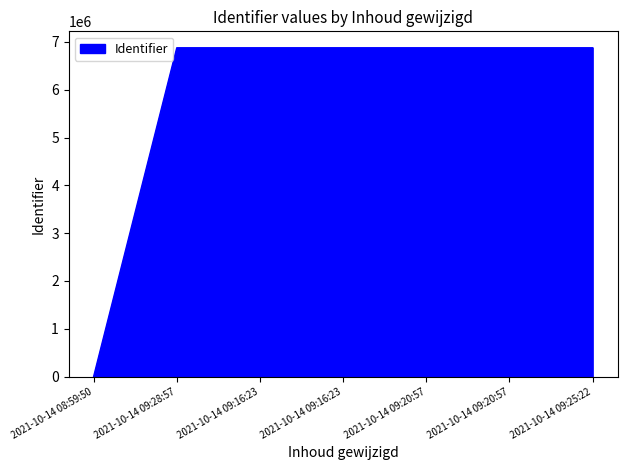

Where is the data nearest to the value 3438503?

2021-10-14 09:28:57